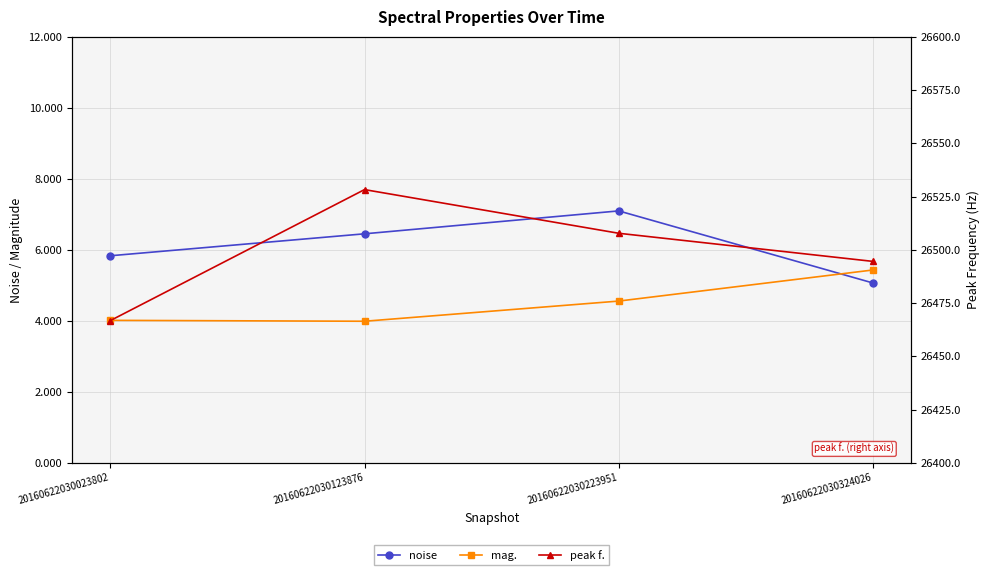

True or false: mag. has more than 0 interior local peaks.

False